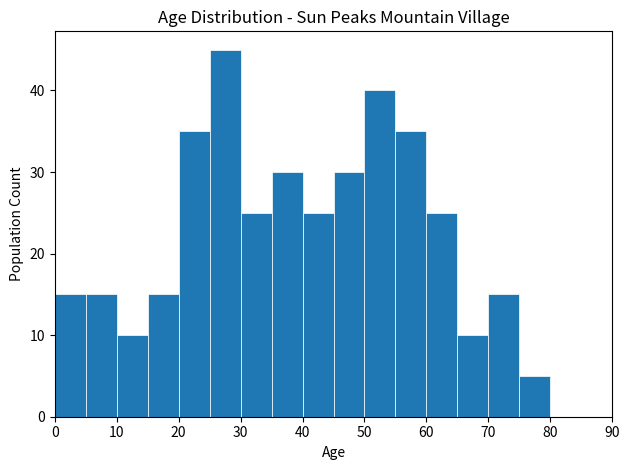

What is the height of the bar covering 15 to 20 on the x-axis? The values are not printed on the chart, so give them approximately, as read against the axis.

15